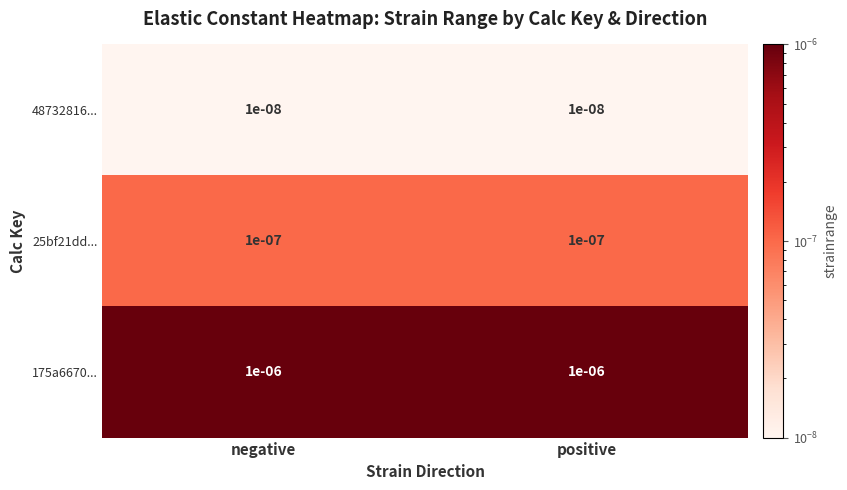

Is the value of 48732816... at positive greater than the value of 25bf21dd... at positive?

No